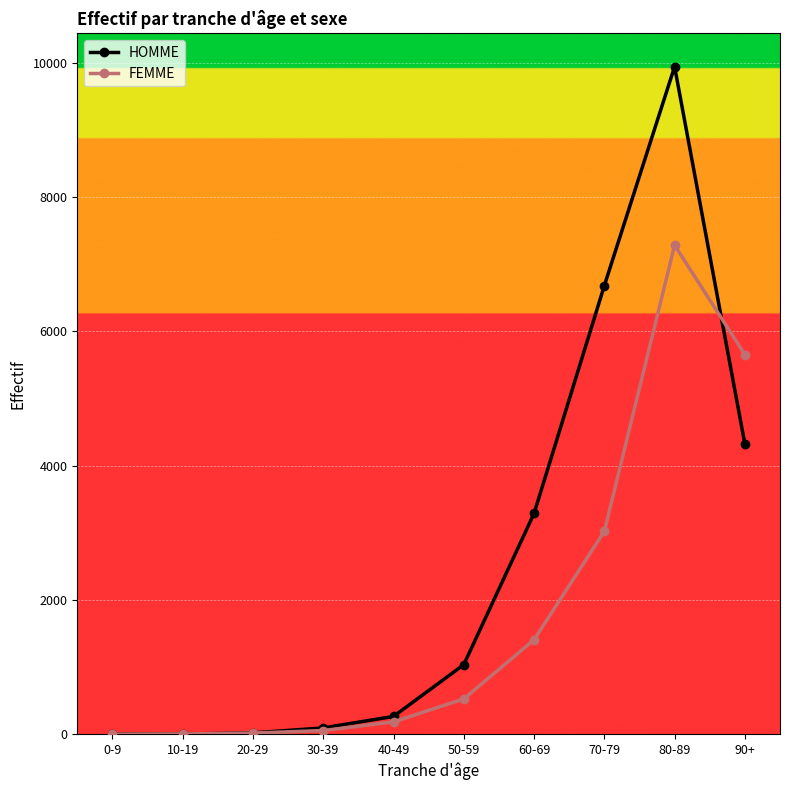

Where is FEMME nearest to the value 3643?

70-79